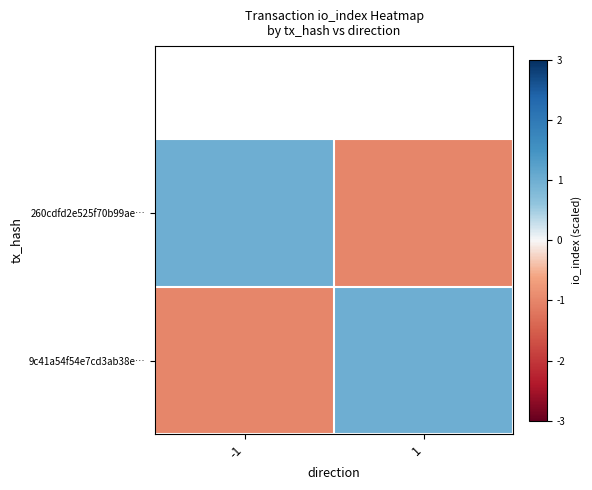

Rank the series by their maximum value, from highest to lowest.

260cdfd2e525f70b99ae…, 9c41a54f54e7cd3ab38e…